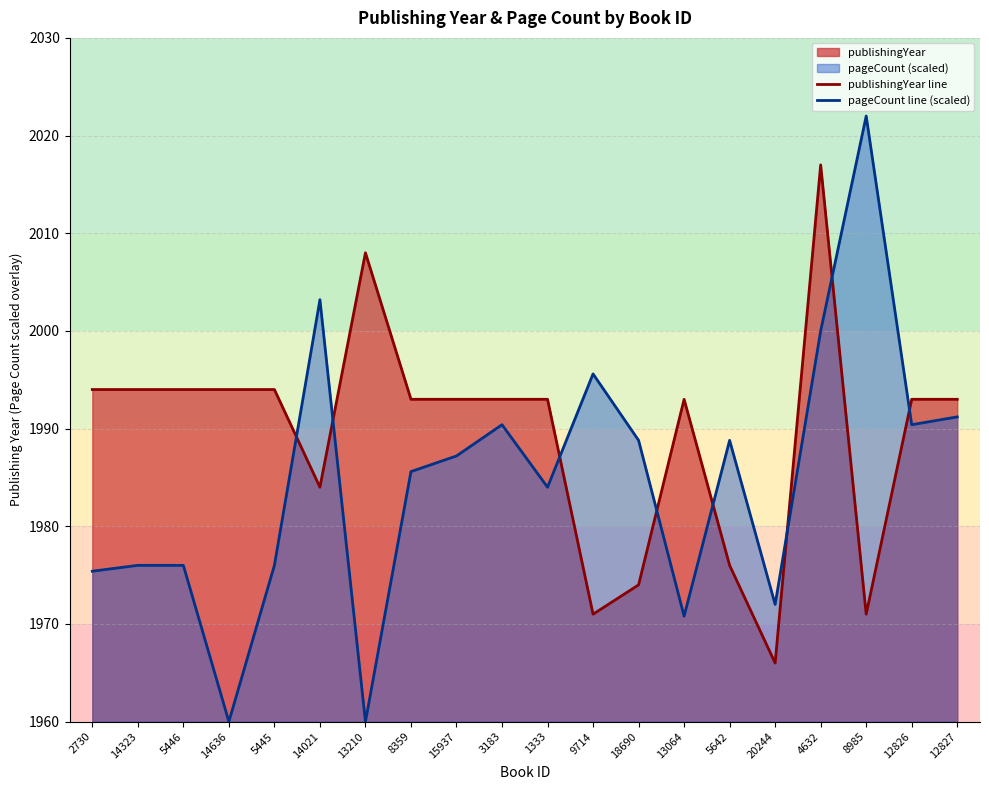

Reading right to left, extract all data points from this chart.

publishingYear line: 1993.0	1993.0	1971.0	2017.0	1966.0	1976.0	1993.0	1974.0	1971.0	1993.0	1993.0	1993.0	1993.0	2008.0	1984.0	1994.0	1994.0	1994.0	1994.0	1994.0
pageCount line (scaled): 1991.2	1990.4	2022.0	2000.0	1972.0	1988.8	1970.8	1988.8	1995.6	1984.0	1990.4	1987.2	1985.6	1960.0	2003.2	1976.0	1960.0	1976.0	1976.0	1975.4